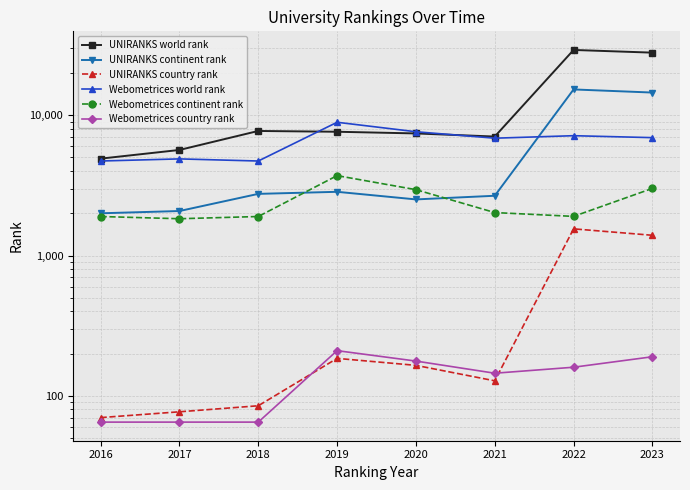

Is the value of Webometrices continent rank at 2019 greater than the value of UNIRANKS world rank at 2017?

No